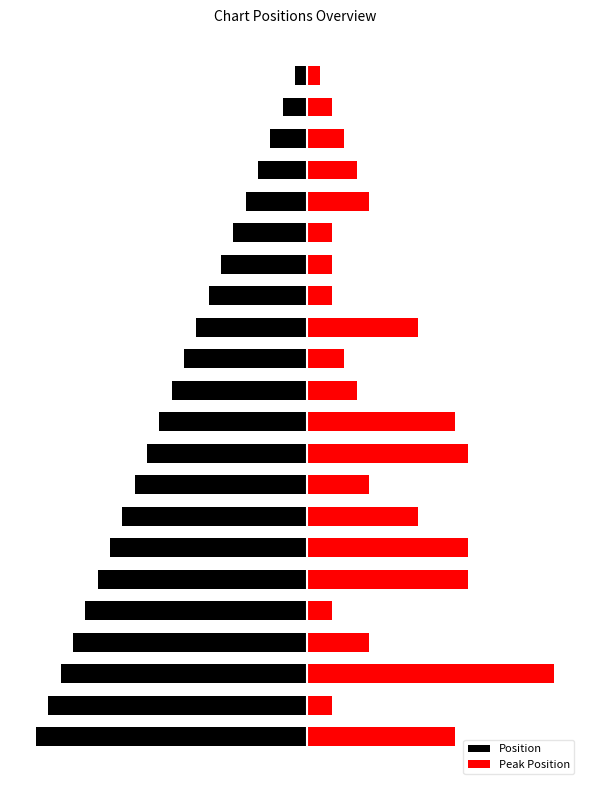

Which series changed the most between 17 and 21?

Peak Position